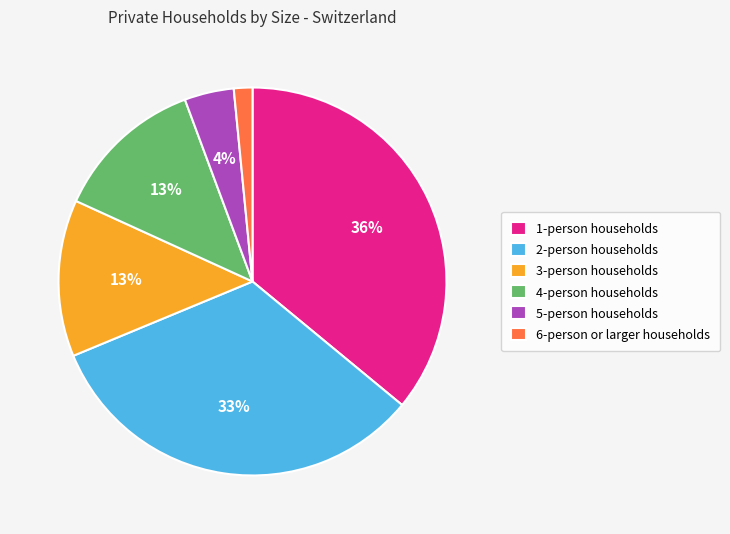

Between 3-person households and 5-person households, which is larger?

3-person households